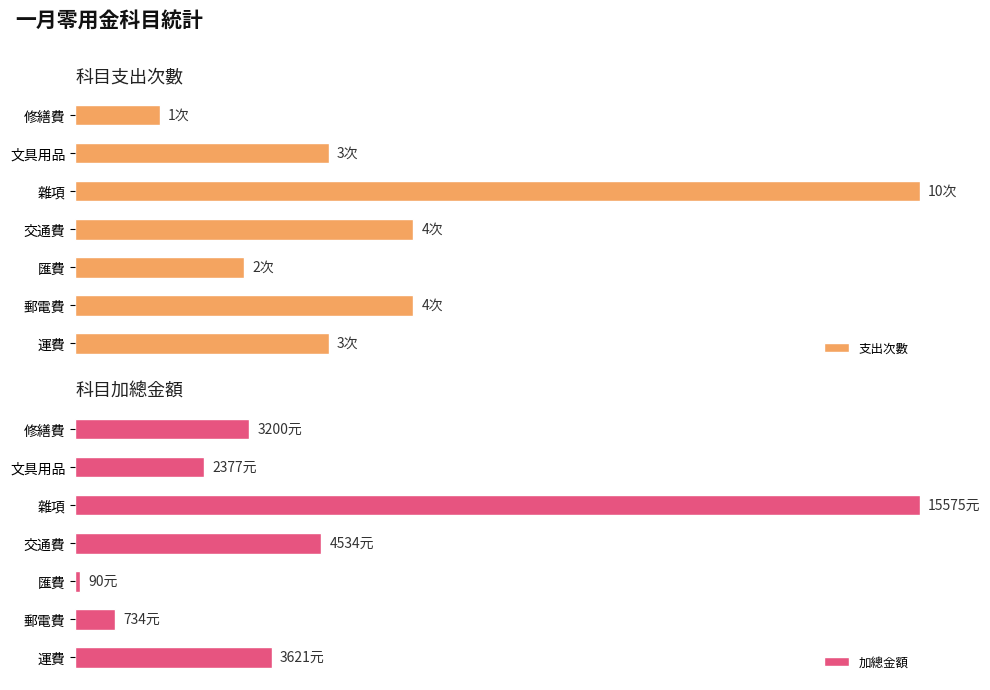

What is the difference between the maximum and minimum values in the 加總金額 series?

99.4